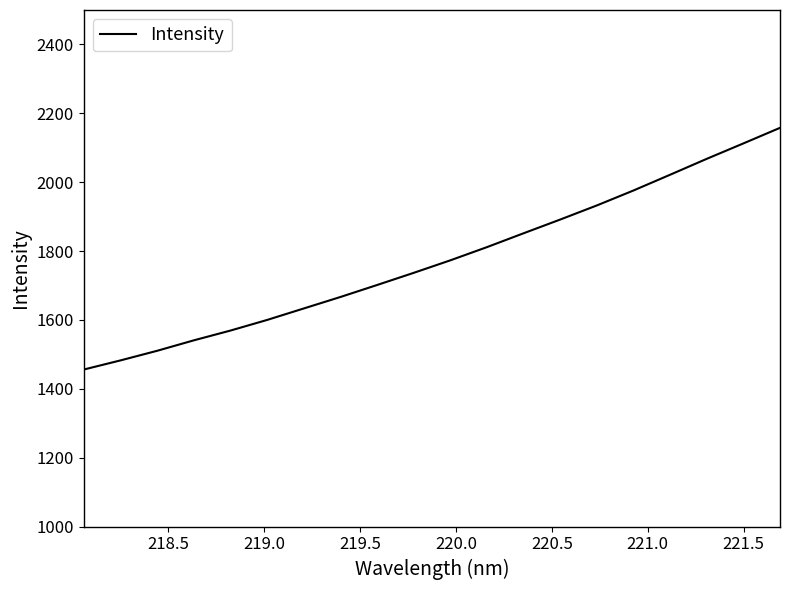

What is the maximum value shown in the chart?

2157.8